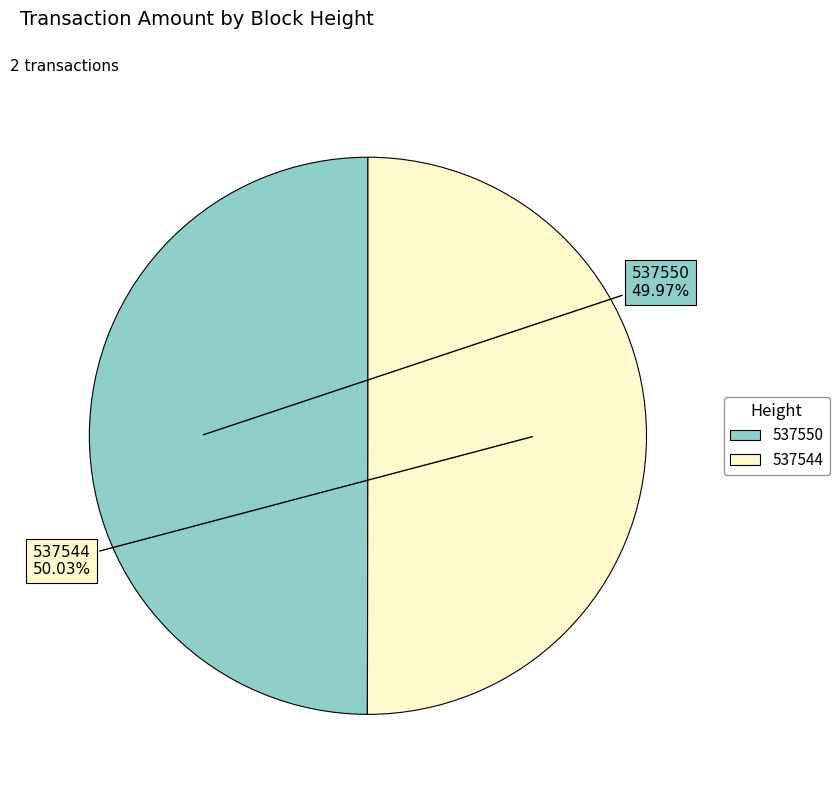

What is the ratio of the value at 537550 to the value at 537544?

1.0